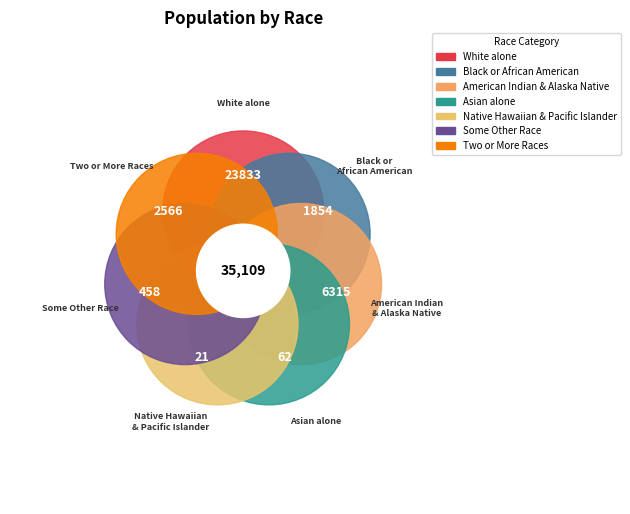

Is there a majority slice in this chart?

Yes